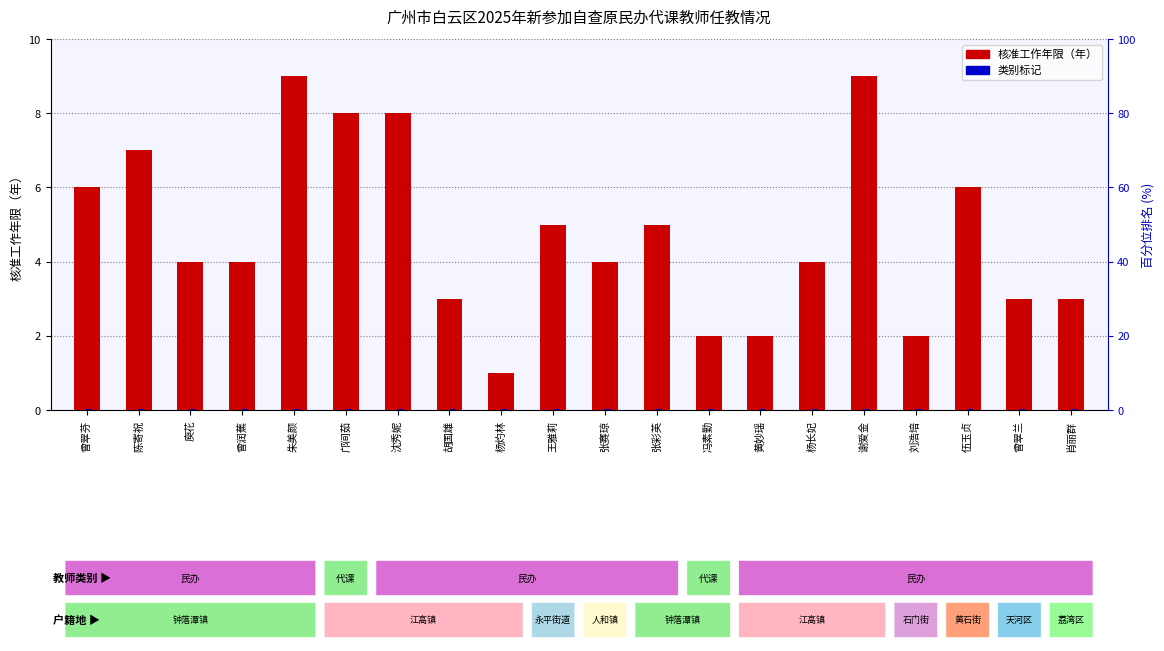

Count the number of categories in the chart.

20